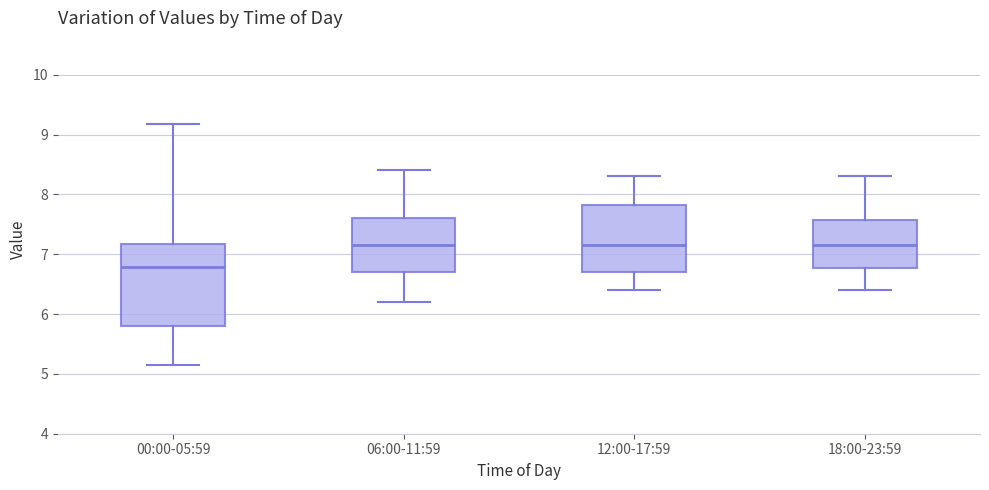

Reading left to right, read every box against the y-axis: the position of its median line, the range the box covers, and the ends of its whiskers. The values are not printed on the chart, so give them approximately, as read against the axis.

00:00-05:59: median 6.8, box 5.8 to 7.2, whiskers 5.2 to 9.2
06:00-11:59: median 7.2, box 6.7 to 7.6, whiskers 6.2 to 8.4
12:00-17:59: median 7.2, box 6.7 to 7.8, whiskers 6.4 to 8.3
18:00-23:59: median 7.2, box 6.8 to 7.6, whiskers 6.4 to 8.3